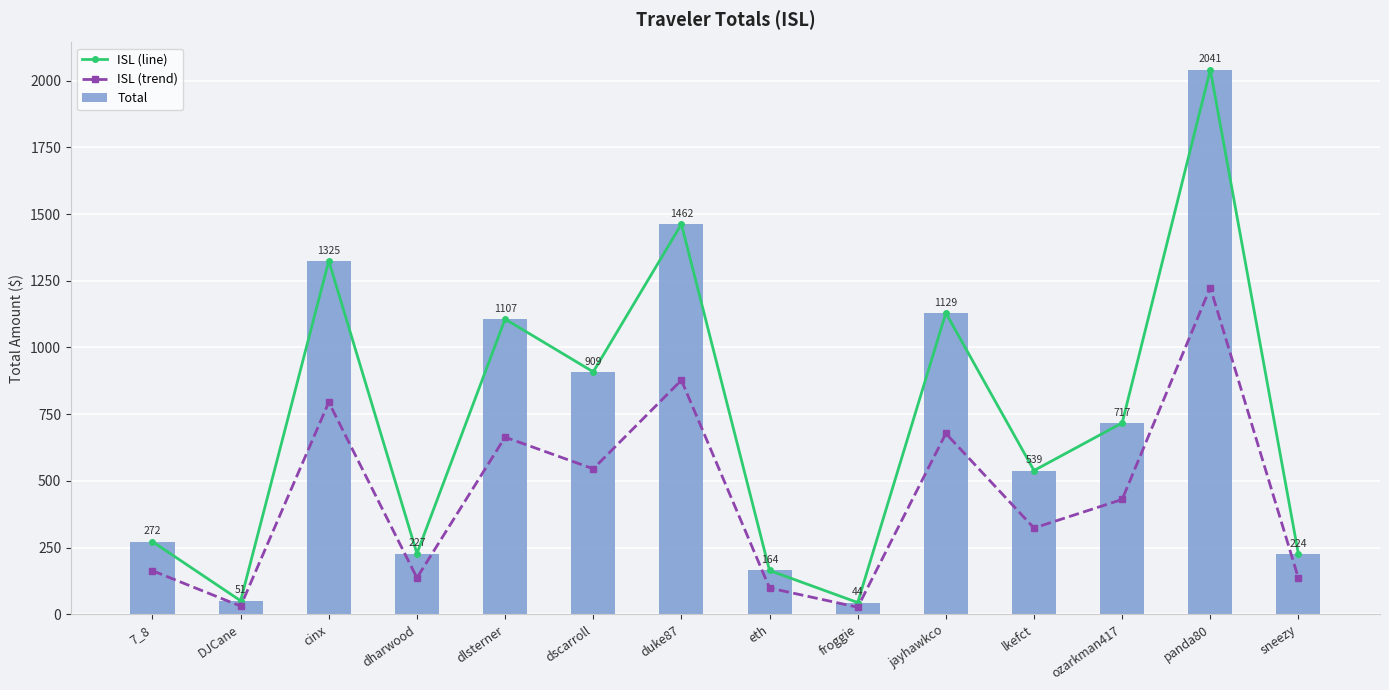

What is the average value of the Total series?

729.4